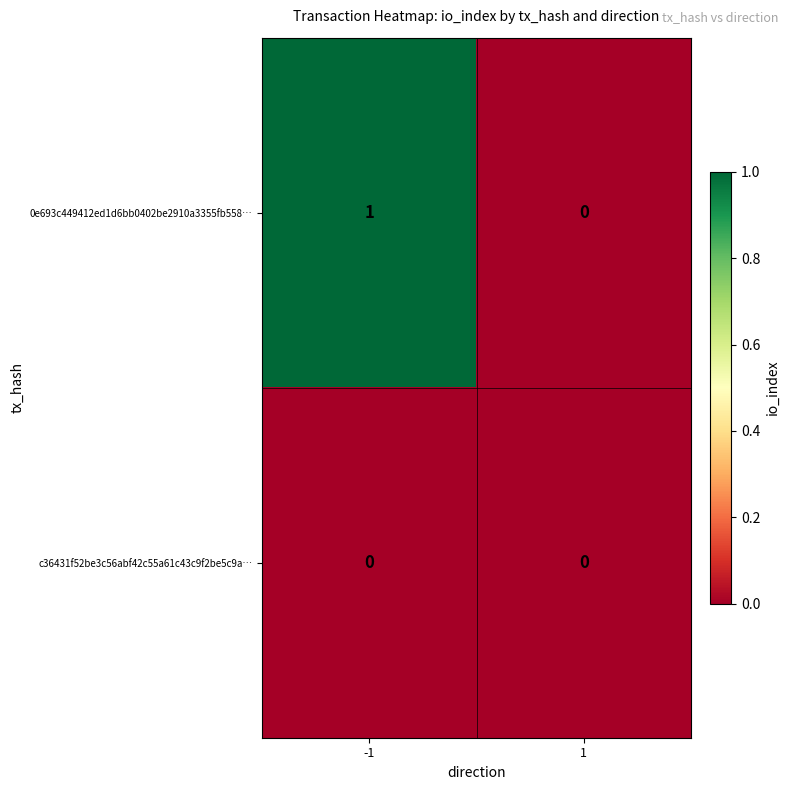

At which category is the sum across all series the highest?

-1